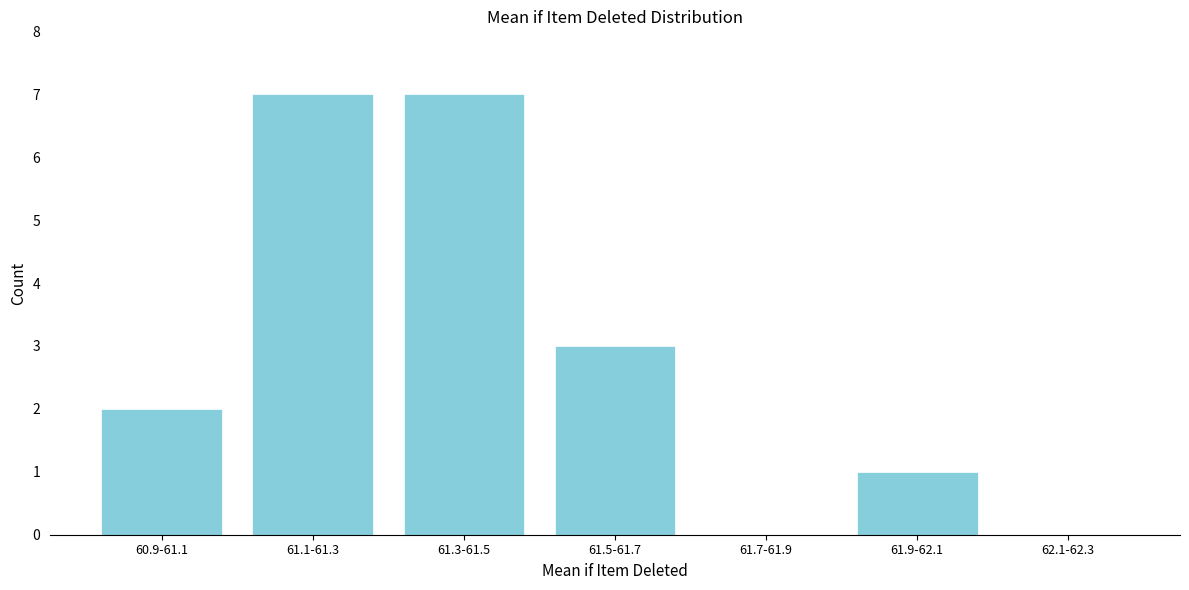

Reading left to right, transcribe all the data shown in this chart.

60.9-61.1=2	61.1-61.3=7	61.3-61.5=7	61.5-61.7=3	61.7-61.9=0	61.9-62.1=1	62.1-62.3=0